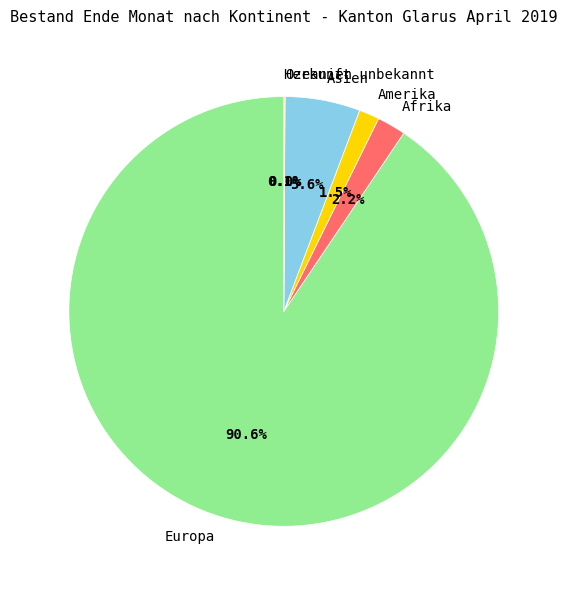

Which slice is the largest?

Europa